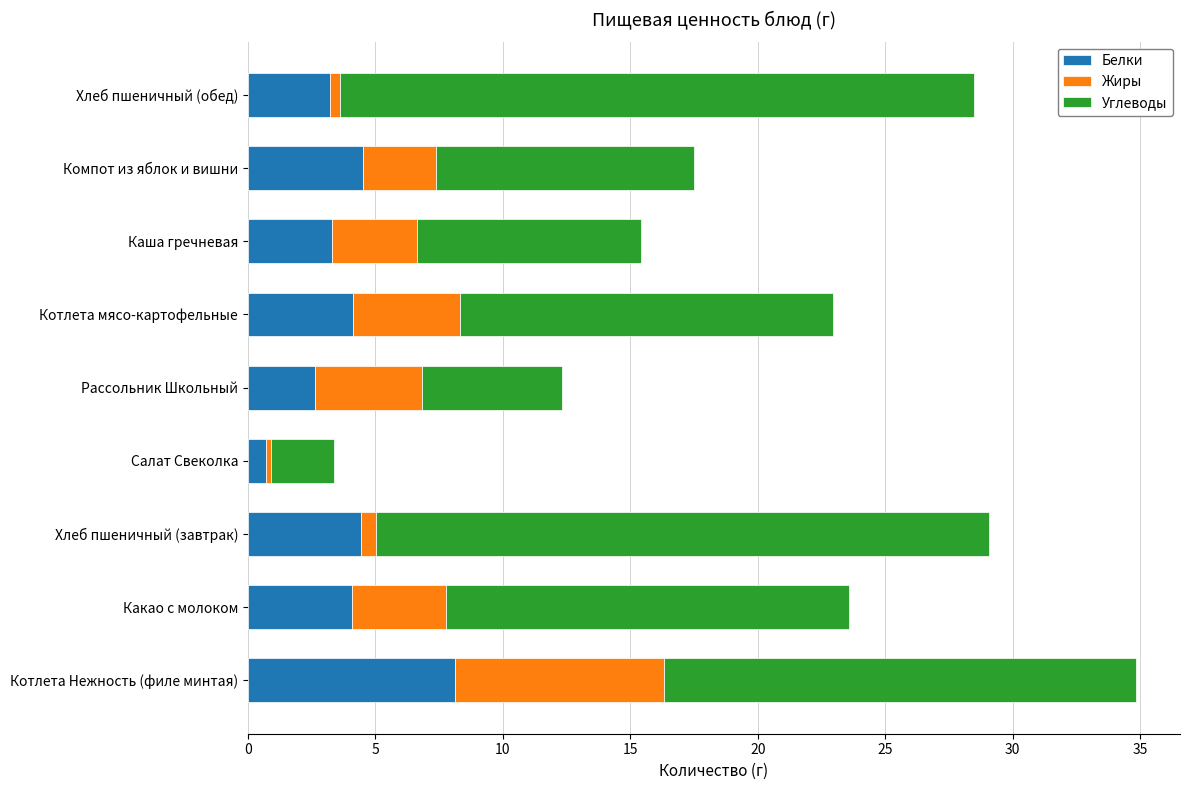

What is the average value of the Белки series?

3.9